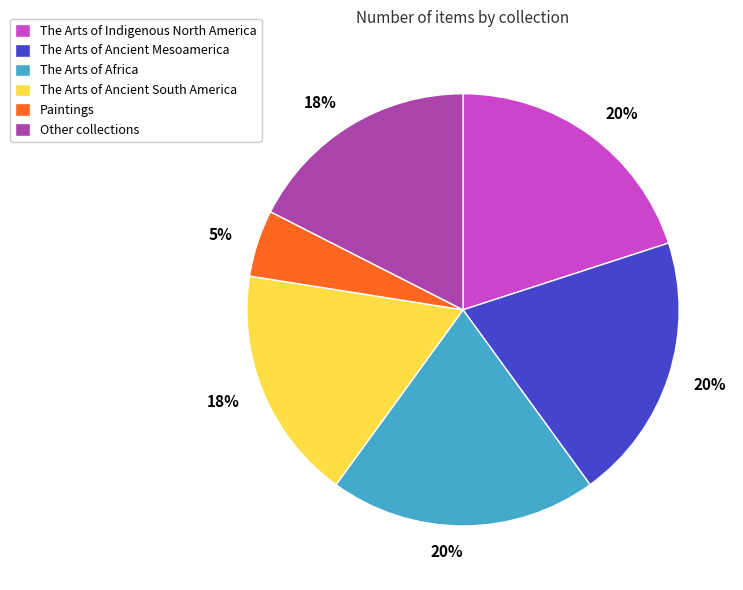

Is there any slice that represents more than half of the pie?

No